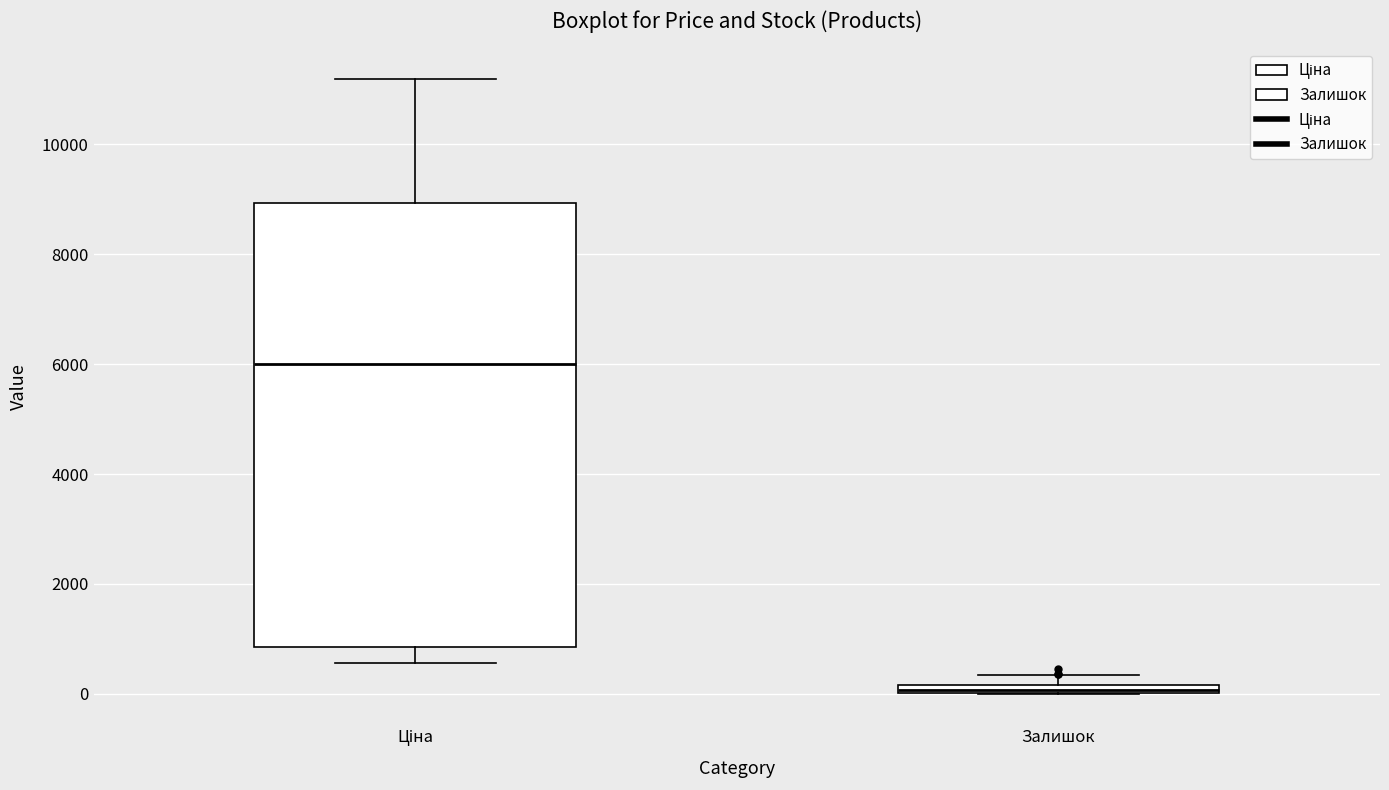

Which box is the tallest, from its lower edge to its upper edge?

Ціна